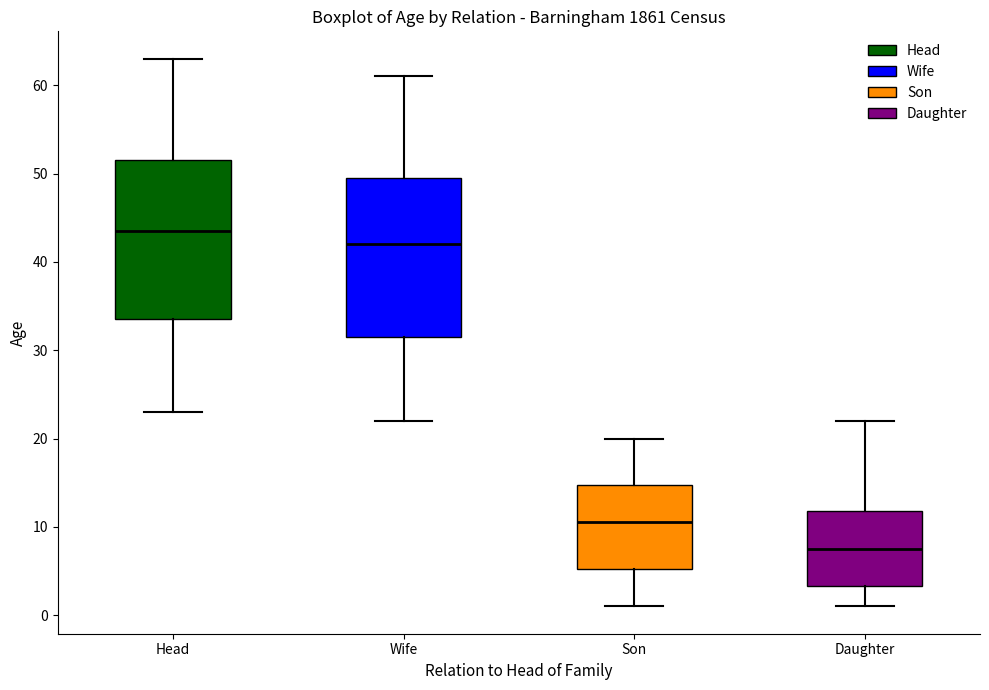

Reading left to right, transcribe this box plot: for each box, give where its median line is, the range the box spans, and where its two whiskers end, as read against the y-axis. The values are not printed on the chart, so give them approximately, as read against the axis.

Head: median 44, box 34 to 52, whiskers 23 to 63
Wife: median 42, box 32 to 50, whiskers 22 to 61
Son: median 11, box 5 to 15, whiskers 1 to 20
Daughter: median 8, box 3 to 12, whiskers 1 to 22